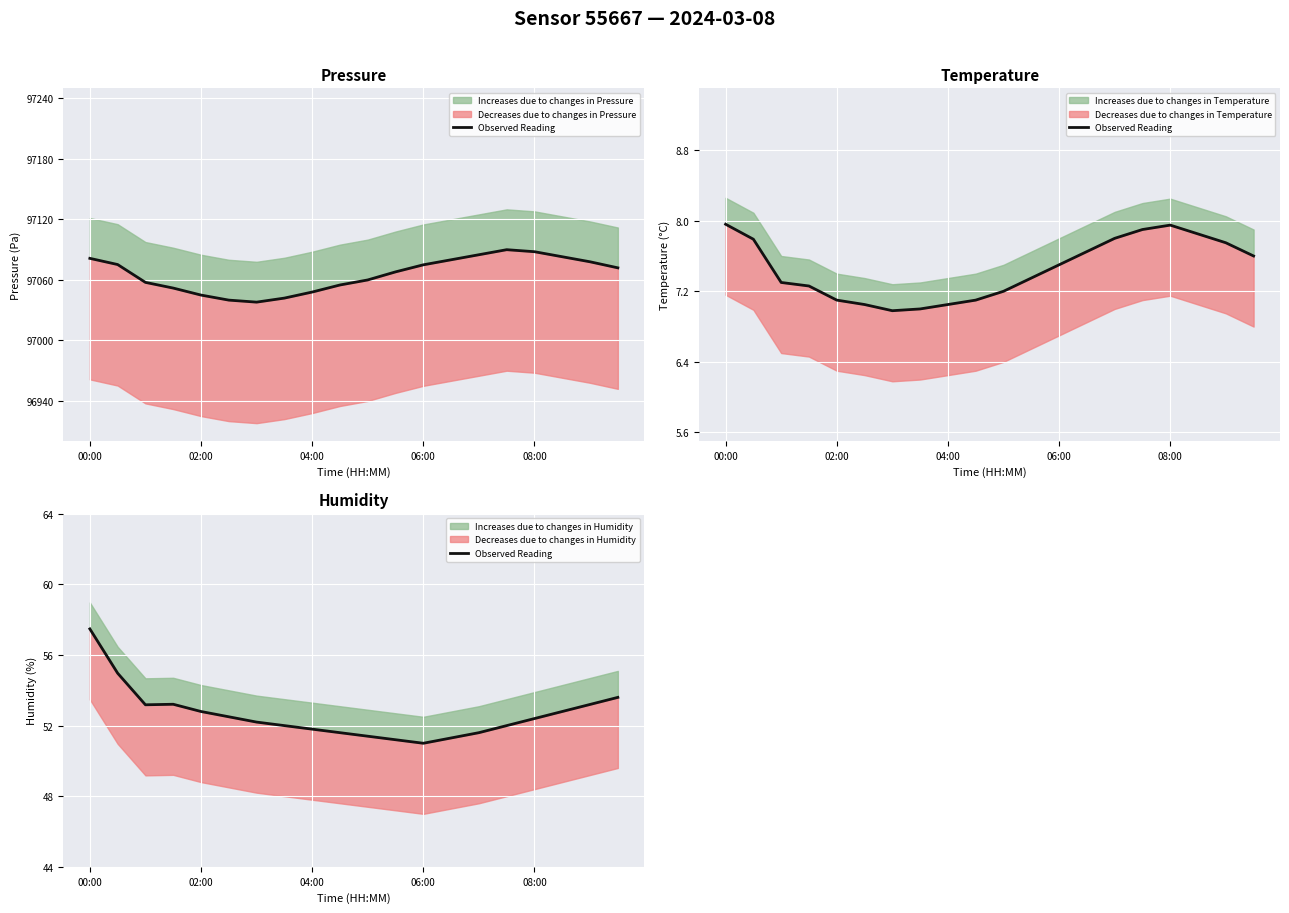

True or false: the data shows 14.9 at 18.

False